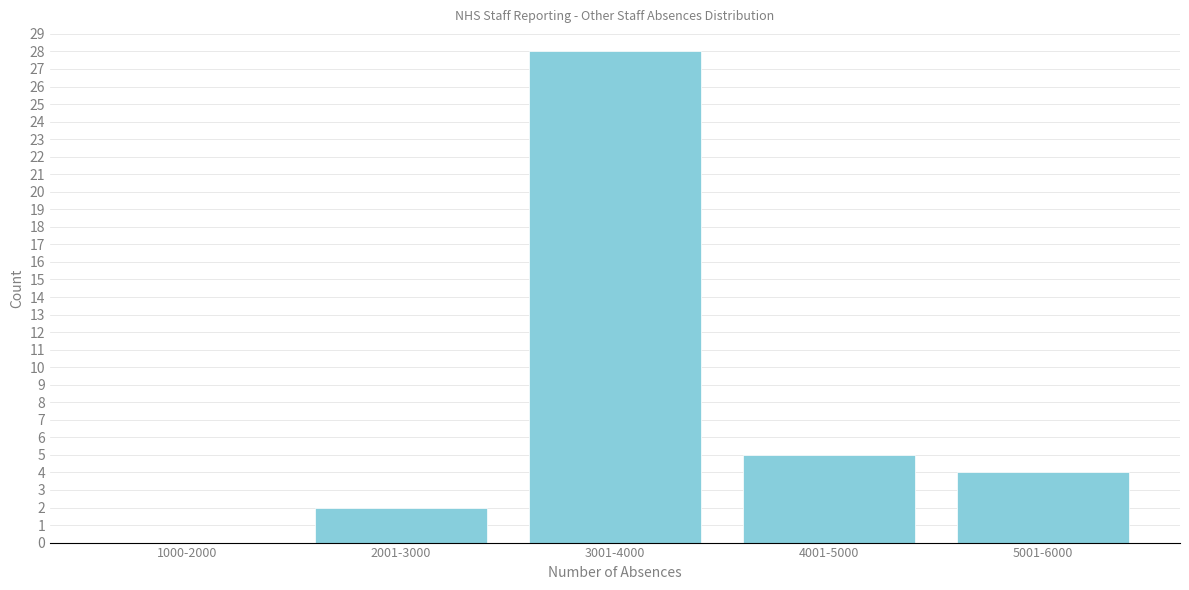

Reading left to right, what are all the values shown in this chart?

1000-2000=0	2001-3000=2	3001-4000=28	4001-5000=5	5001-6000=4